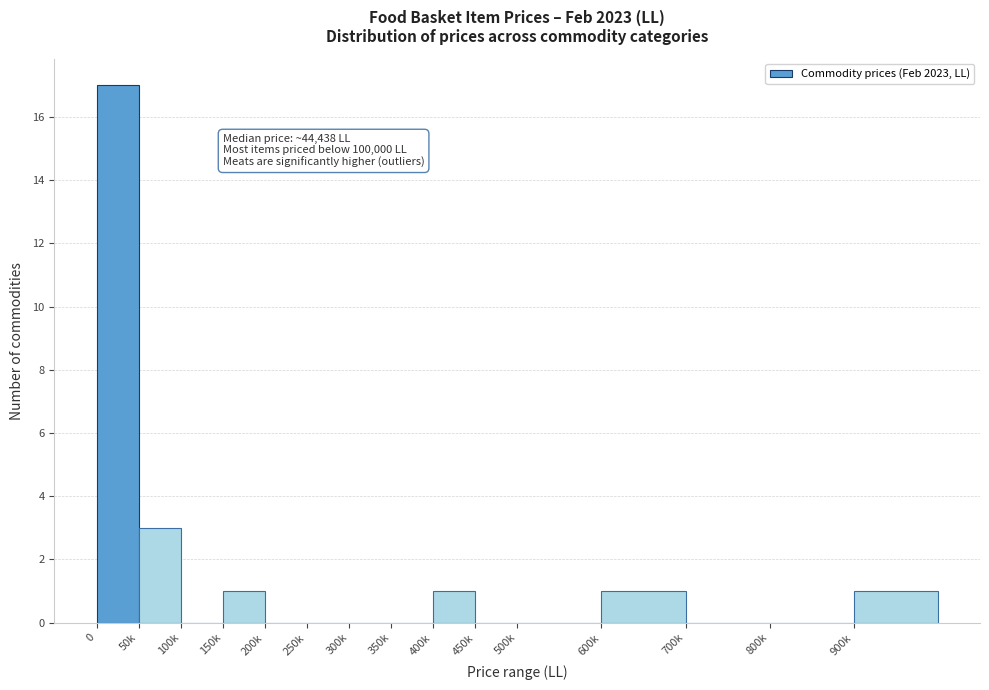

Reading left to right, transcribe all the data shown in this chart.

0=17	50k=3	100k=0	150k=1	200k=0	250k=0	300k=0	350k=0	400k=1	450k=0	500k=0	600k=1	700k=0	800k=0	900k=1